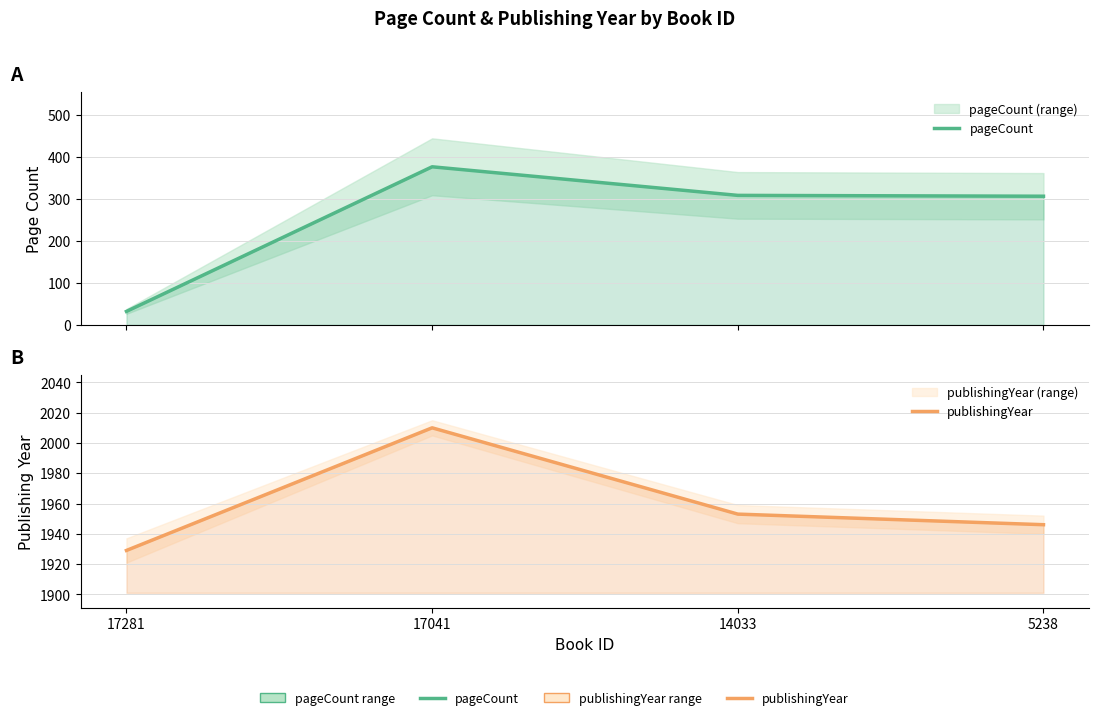

Reading right to left, list all the values displayed in this chart.

pageCount: 5238=306	14033=308	17041=376	17281=32
publishingYear: 5238=1946	14033=1953	17041=2010	17281=1929